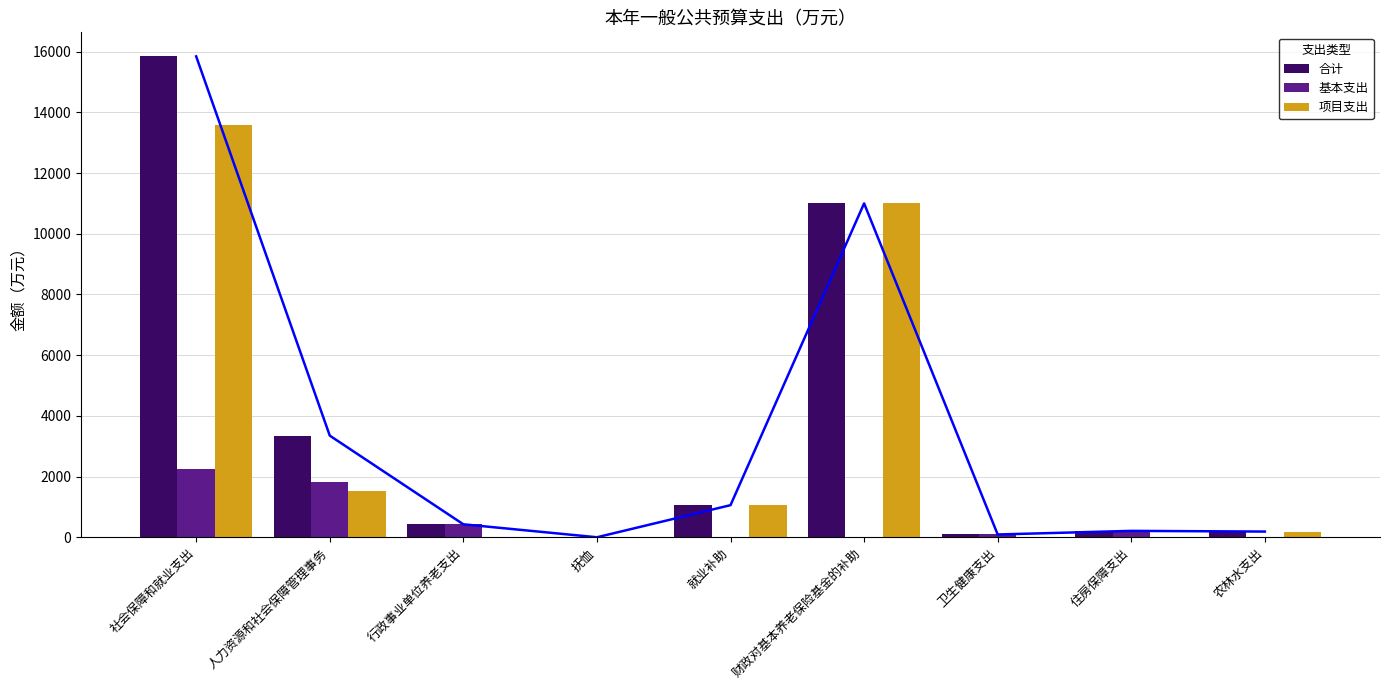

List the series in order of their overall mean, lowest first.

基本支出, 项目支出, 合计